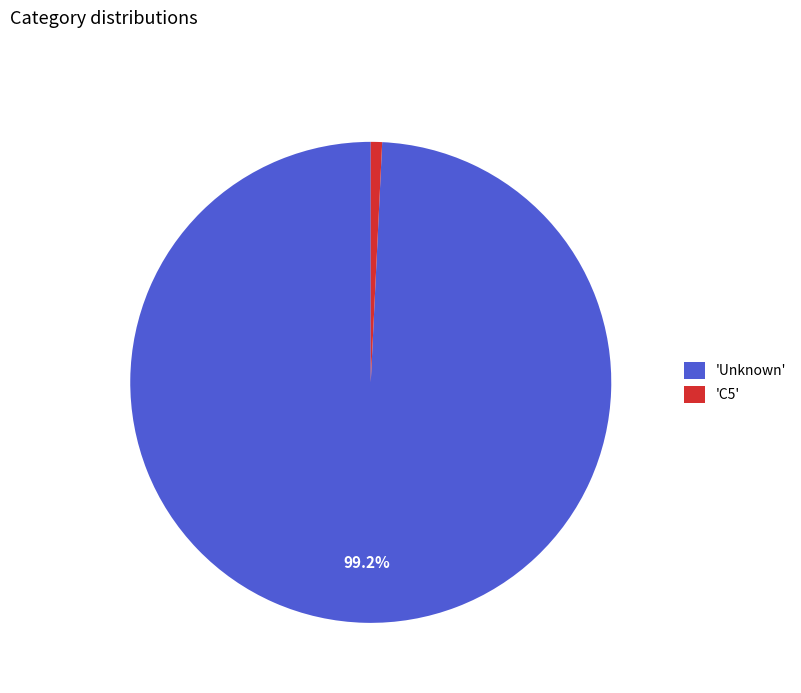

Which category has the smallest portion of the pie?

'C5'